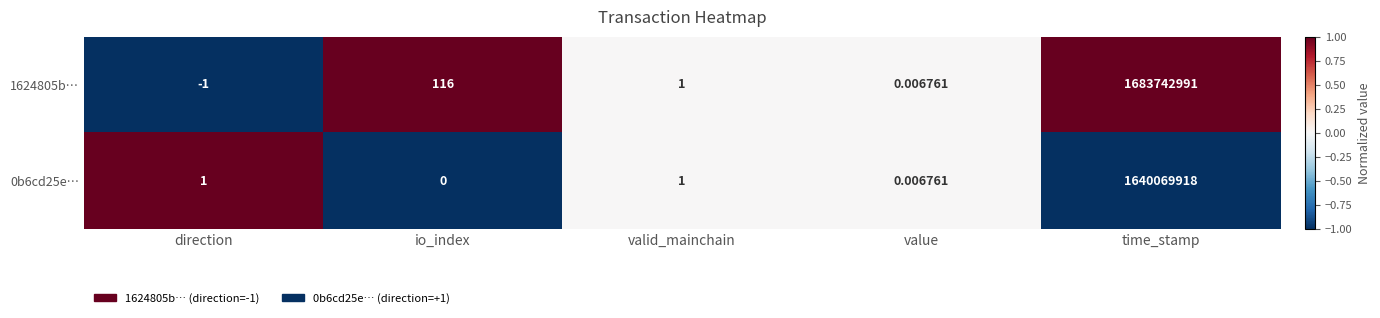

At which category is the sum across all series the highest?

time_stamp